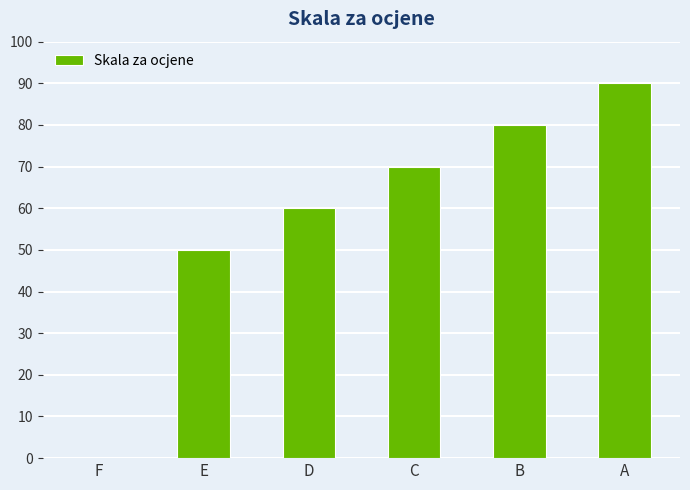

What is the maximum value shown in the chart?

90